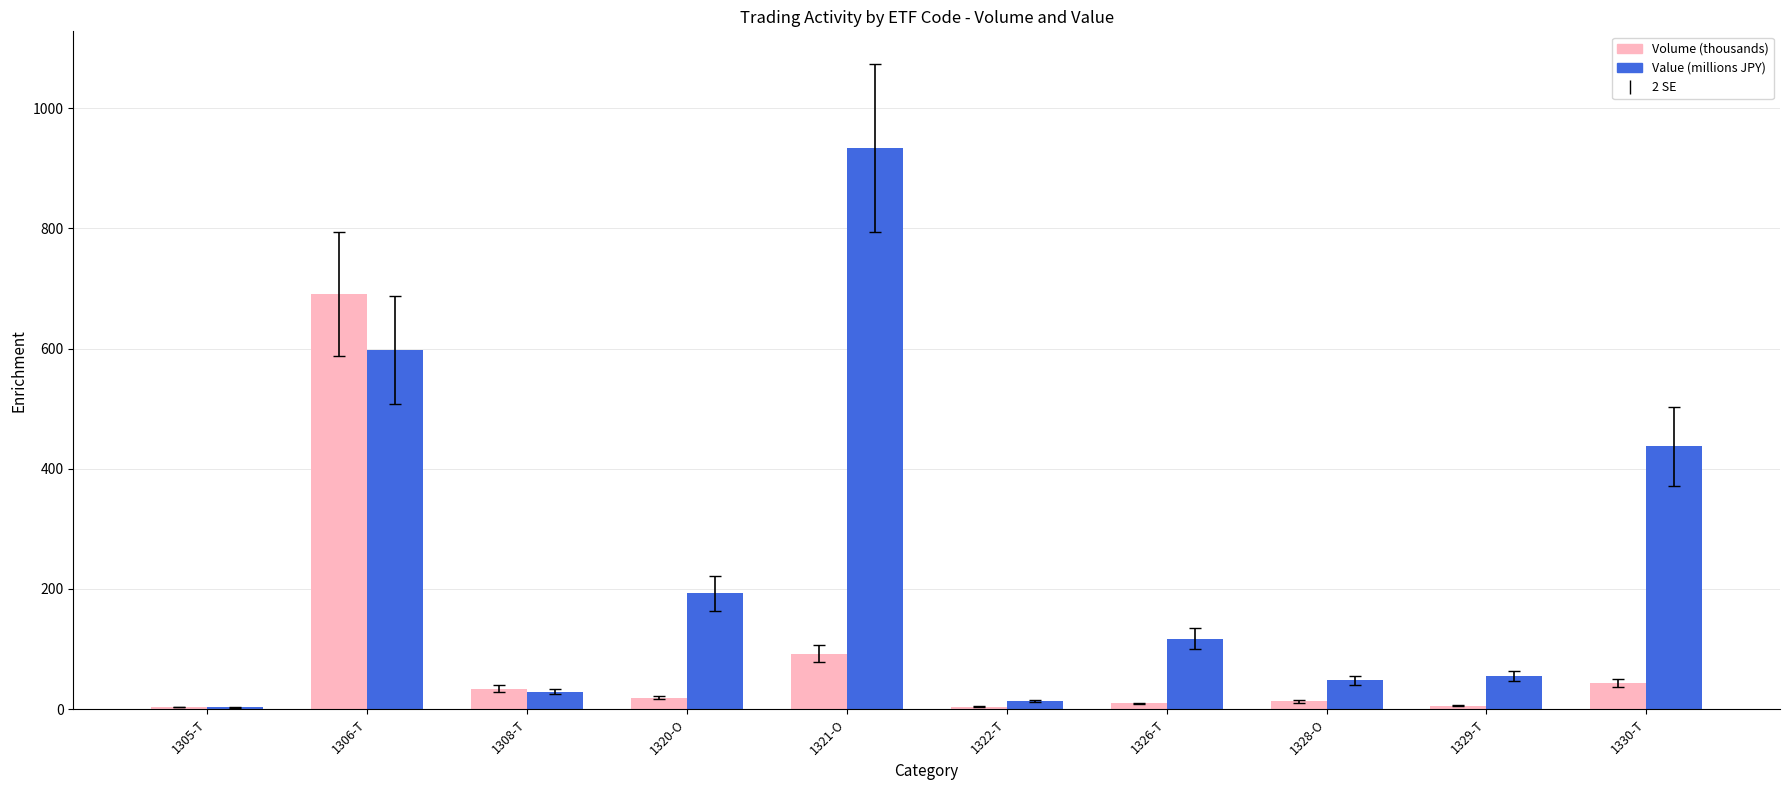

What value does the Volume (thousands) series have at 1322-T?

4.1